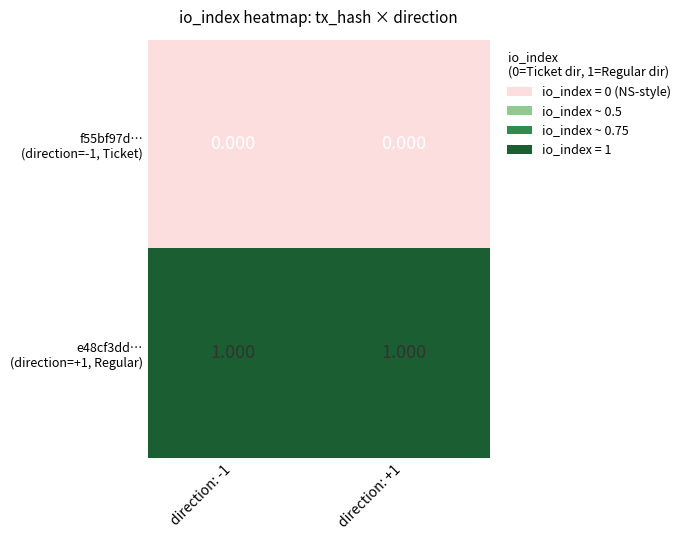

Rank the series by their maximum value, from lowest to highest.

f55bf97d… (direction=-1, Ticket), e48cf3dd… (direction=+1, Regular)